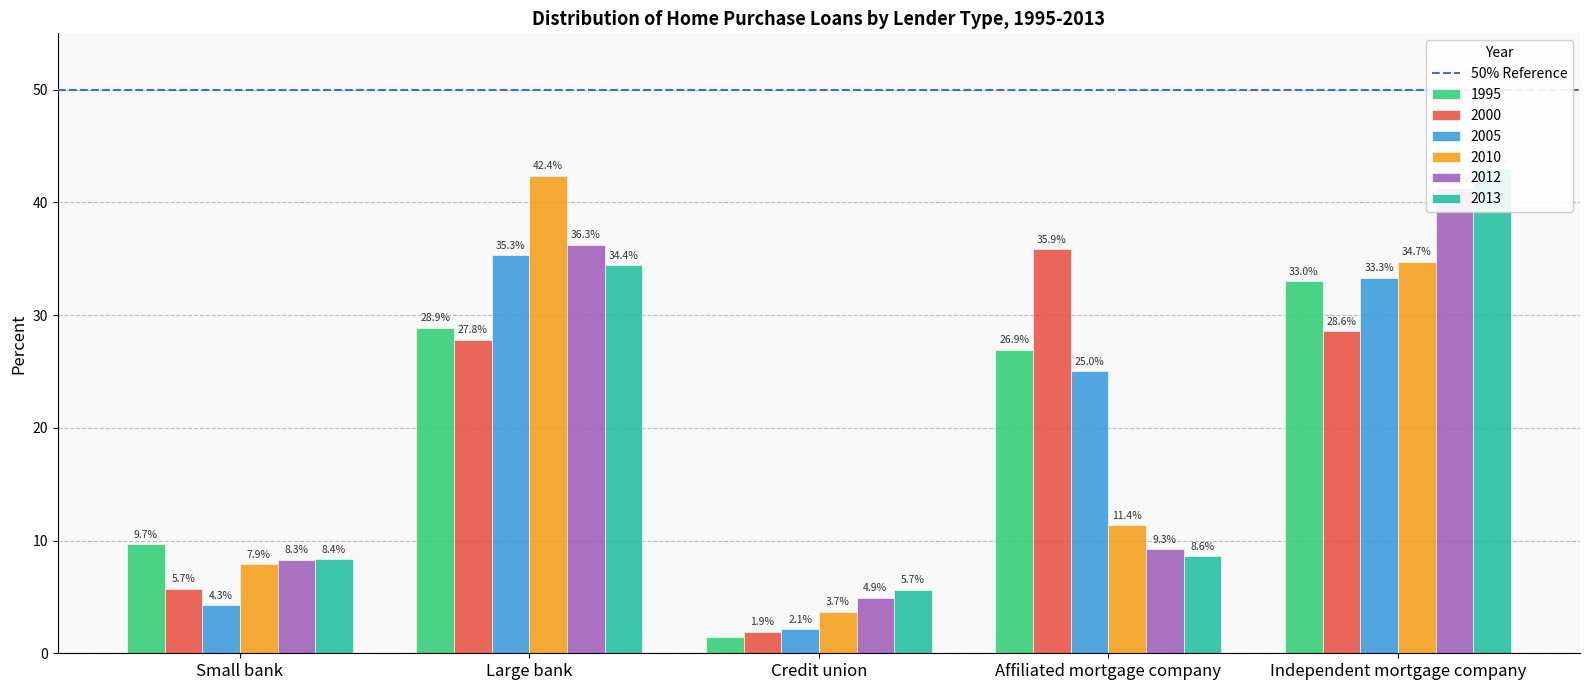

Rank the series by their maximum value, from lowest to highest.

1995, 2005, 2000, 2012, 2010, 2013